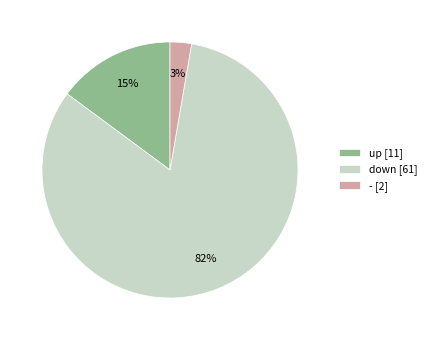

To the nearest percent, what is the average slice percentage?

33%